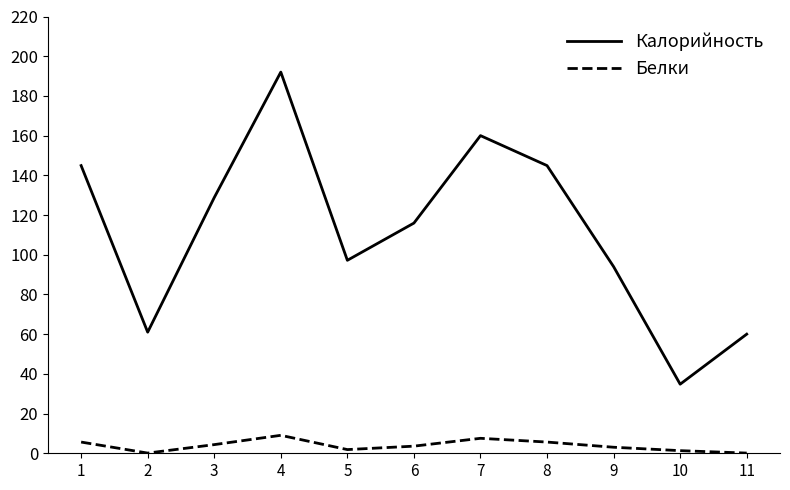

Is the value of Калорийность at 6 greater than the value of Белки at 6?

Yes